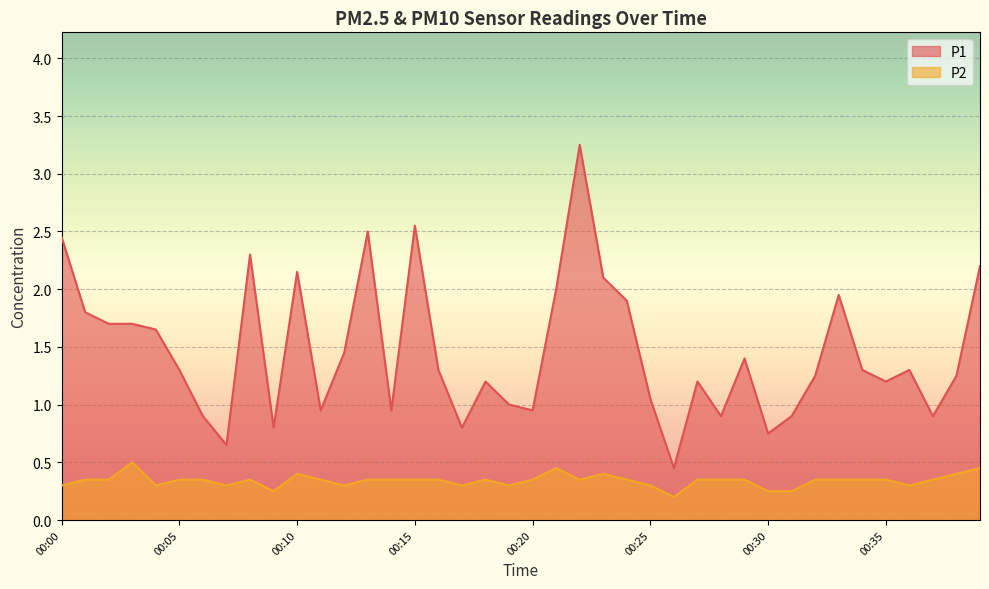

Where is the first local minimum for P2?

00:04